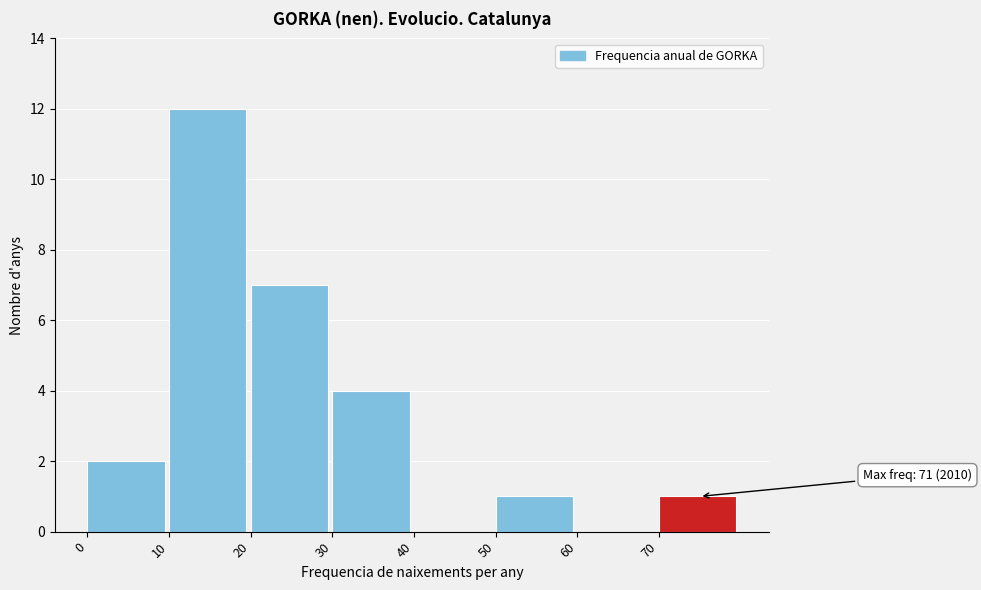

Over which range of the x-axis is the bar tallest?

10 to 20